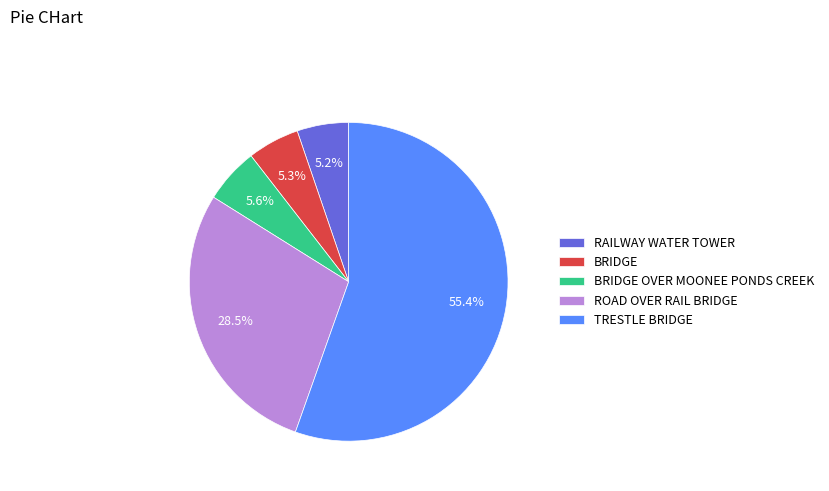

To the nearest percent, what is the combined percentage of RAILWAY WATER TOWER and ROAD OVER RAIL BRIDGE?

34%